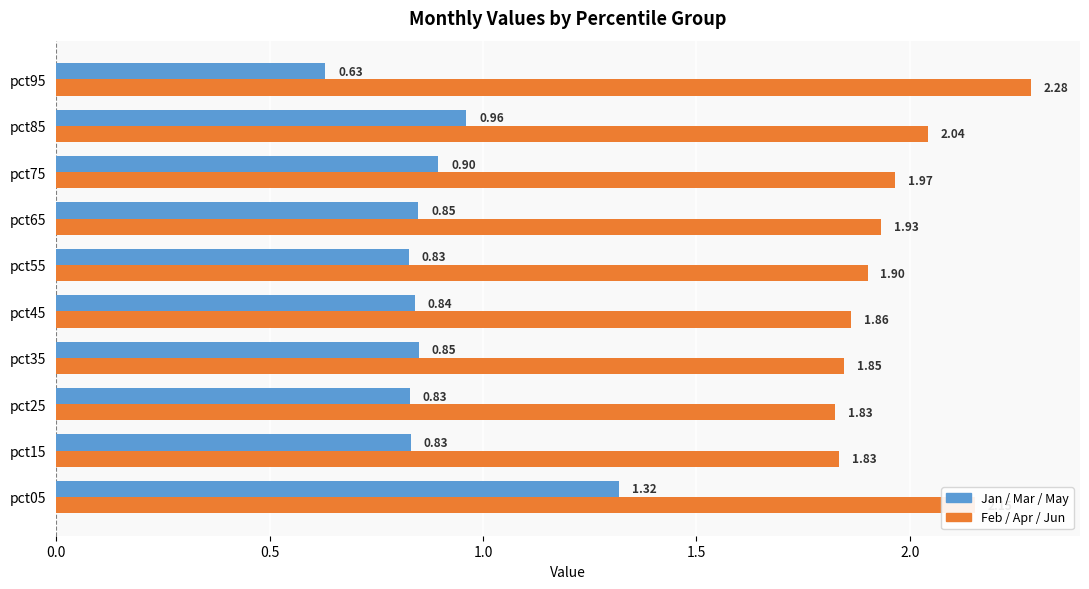

What is the difference between the highest and lowest values at pct75?

1.1